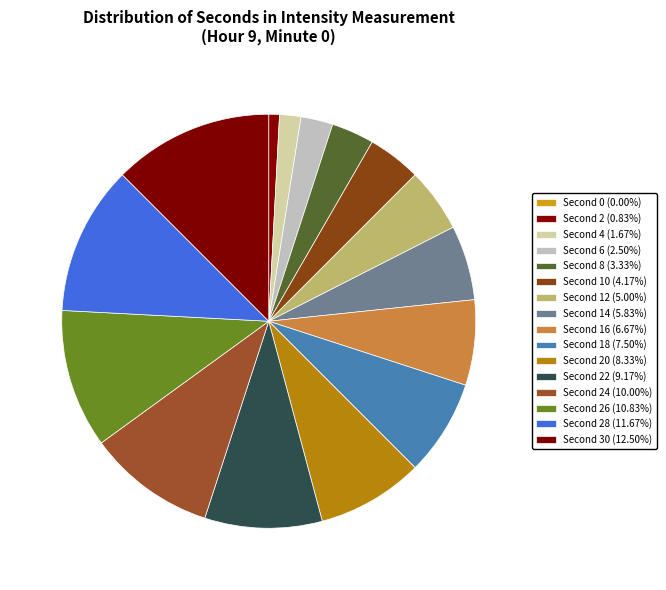

To the nearest percent, what is the average slice percentage?

6%